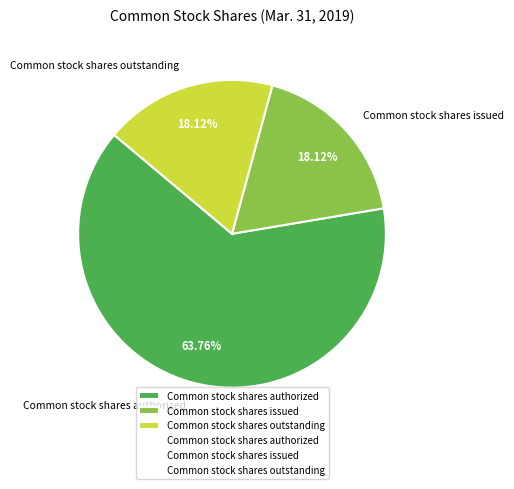

How many slices are in this pie chart?

3